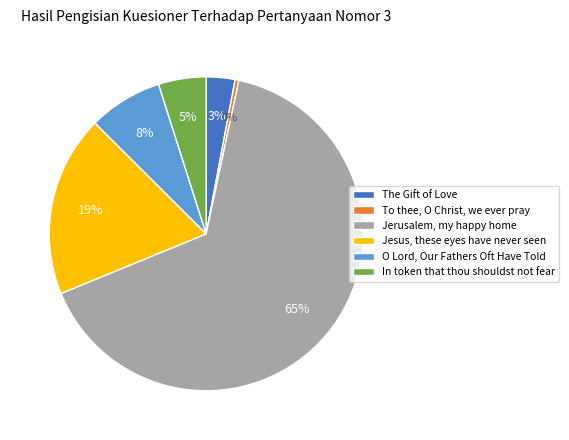

To the nearest percent, what percentage of the pie is Jerusalem, my happy home?

65%